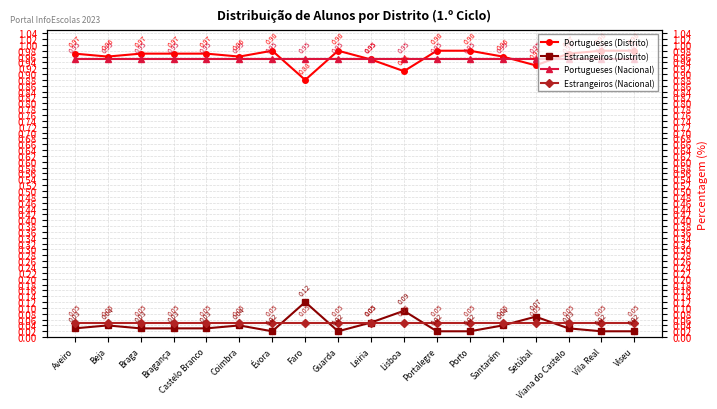

Reading right to left, transcribe all the data shown in this chart.

Portugueses (Distrito): 1.0	1.0	1.0	0.9	1.0	1.0	1.0	0.9	0.9	1.0	0.9	1.0	1.0	1.0	1.0	1.0	1.0	1.0
Estrangeiros (Distrito): 0.0	0.0	0.0	0.1	0.0	0.0	0.0	0.1	0.1	0.0	0.1	0.0	0.0	0.0	0.0	0.0	0.0	0.0
Portugueses (Nacional): 0.9	0.9	0.9	0.9	0.9	0.9	0.9	0.9	0.9	0.9	0.9	0.9	0.9	0.9	0.9	0.9	0.9	0.9
Estrangeiros (Nacional): 0.1	0.1	0.1	0.1	0.1	0.1	0.1	0.1	0.1	0.1	0.1	0.1	0.1	0.1	0.1	0.1	0.1	0.1